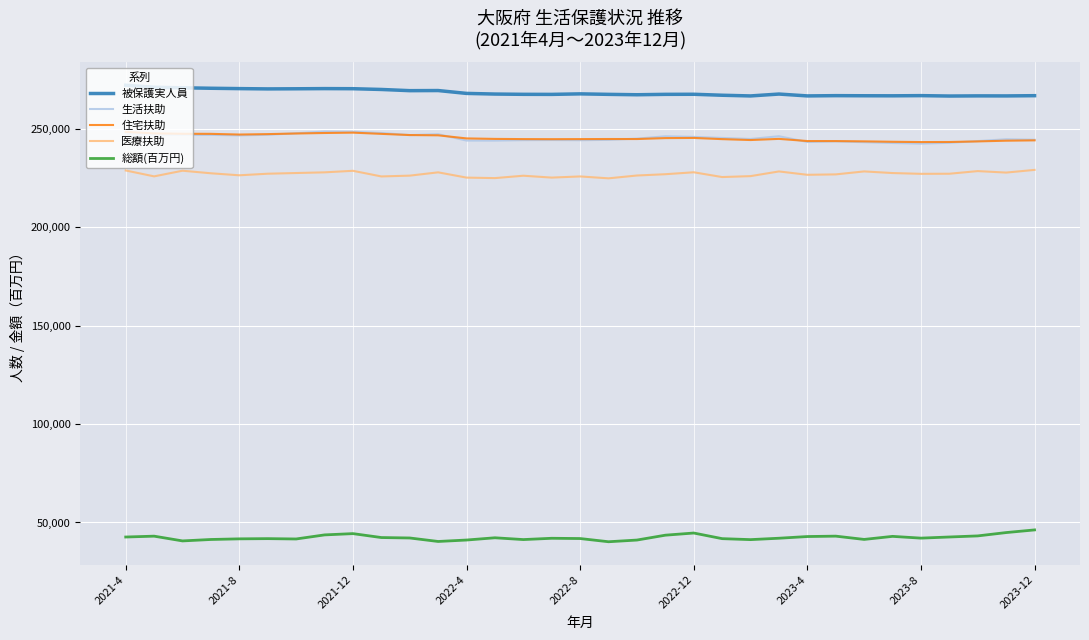

Which series has the largest total across all categories?

被保護実人員